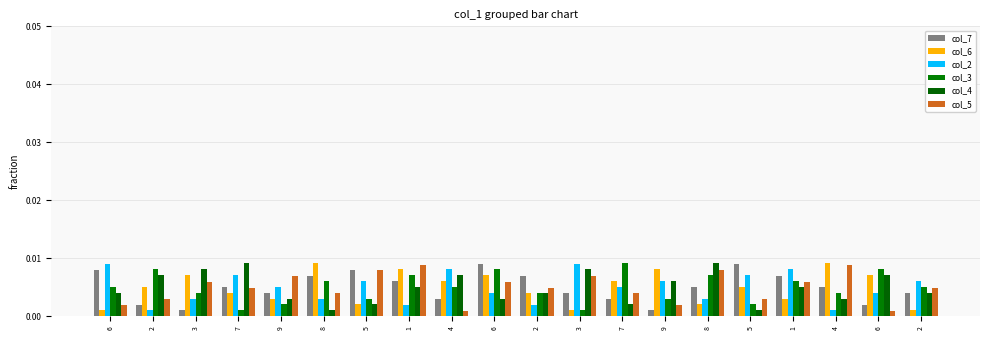

The col_2 series shows 0.0 at 2. True or false?

True